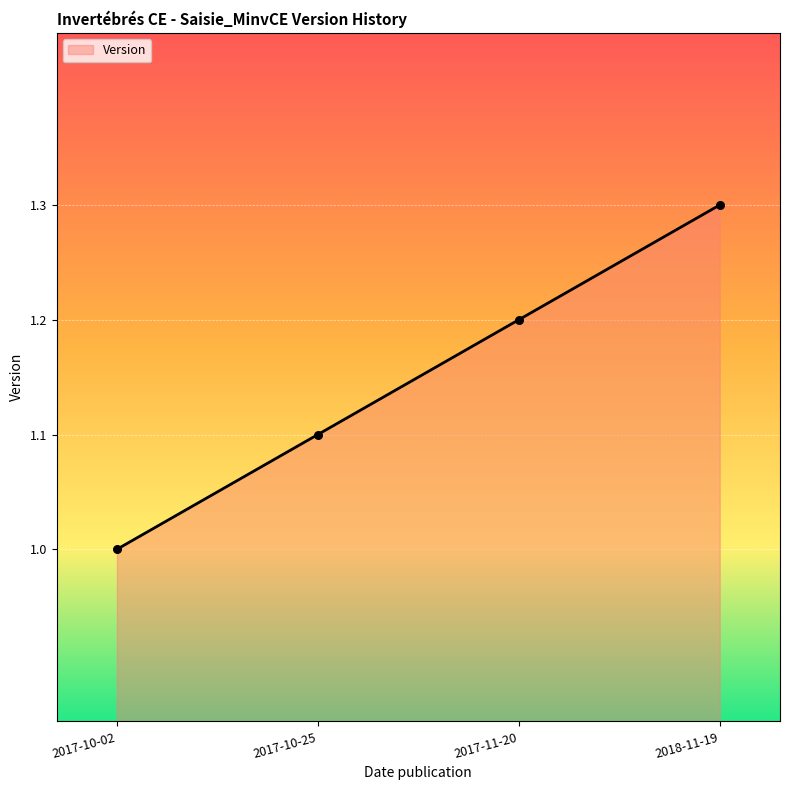

What is the change in value from 2017-10-25 to 2018-11-19?

+0.2